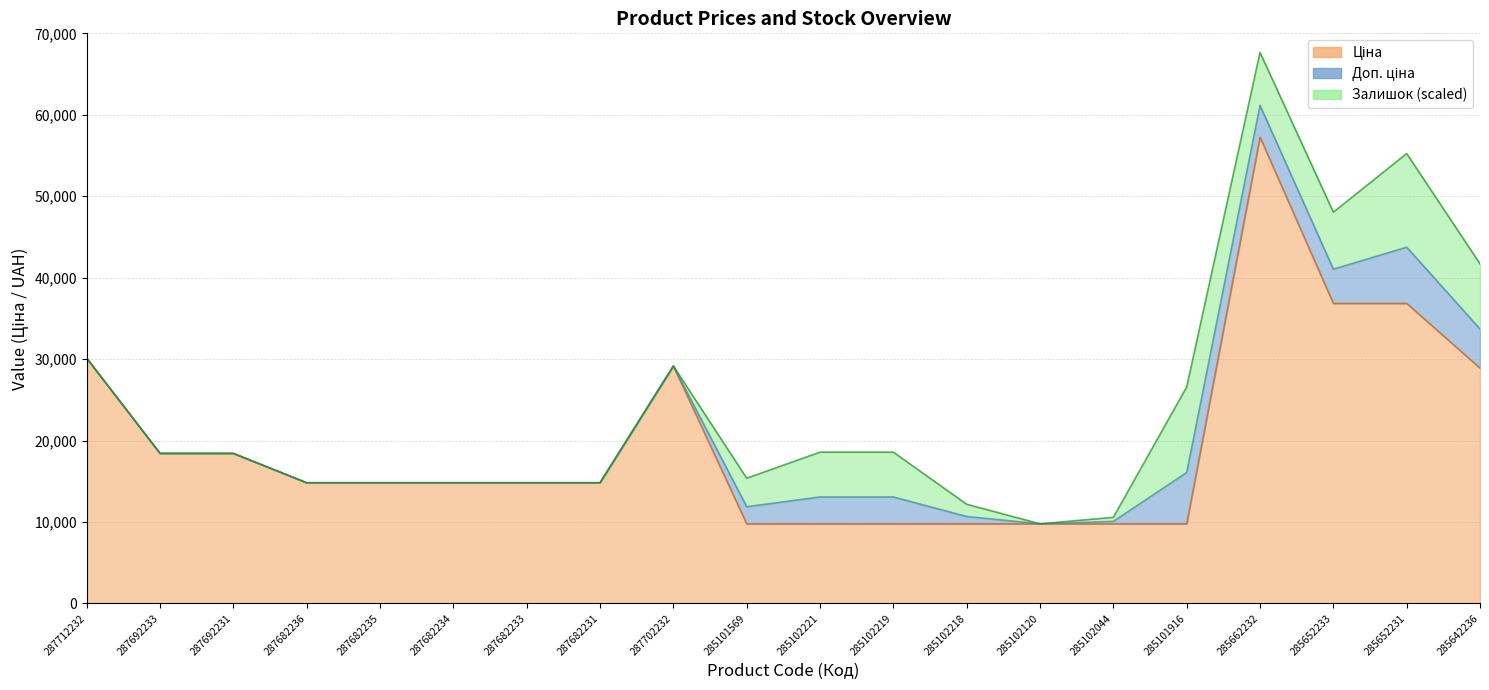

At which category is the sum across all series the highest?

285662232